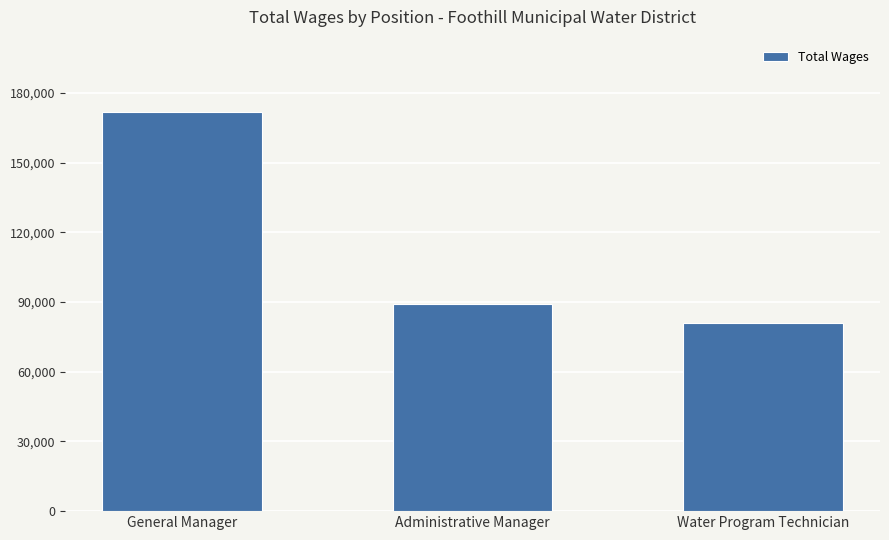

Reading left to right, extract all data points from this chart.

General Manager=171977	Administrative Manager=89194	Water Program Technician=81061